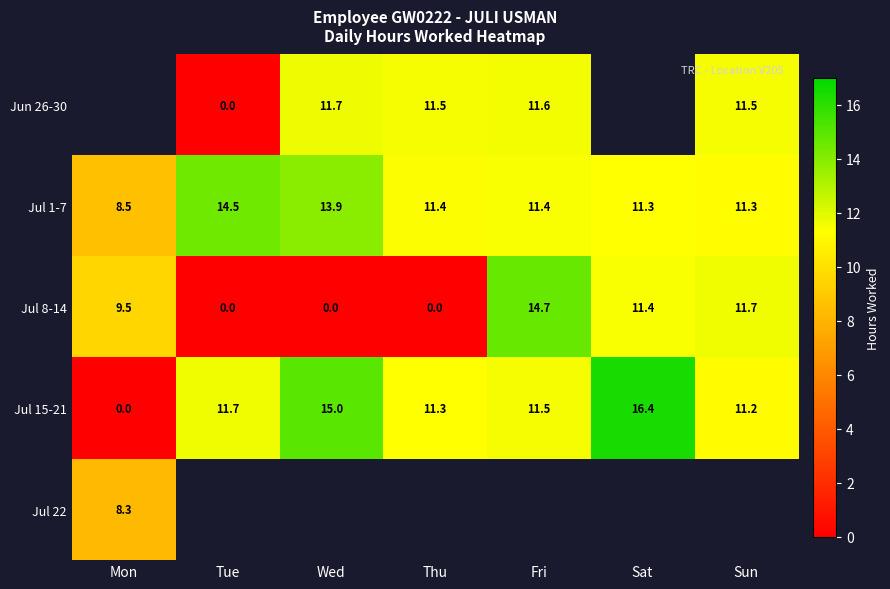

Between Fri and Wed, which is larger?

Wed